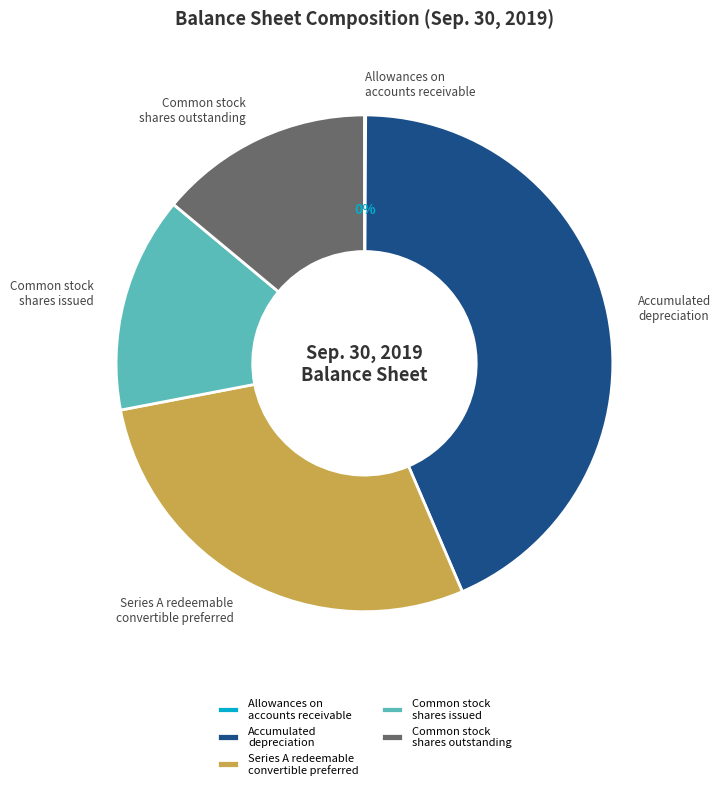

Does Accumulated depreciation represent more than half of the total?

No